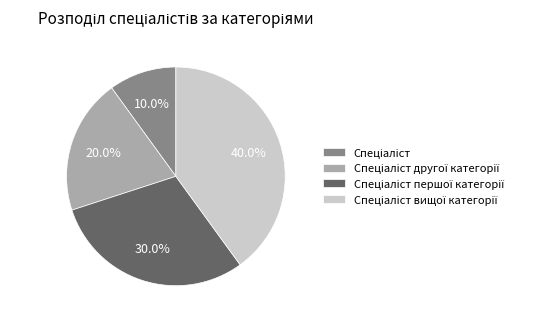

Is there any slice that represents more than half of the pie?

No